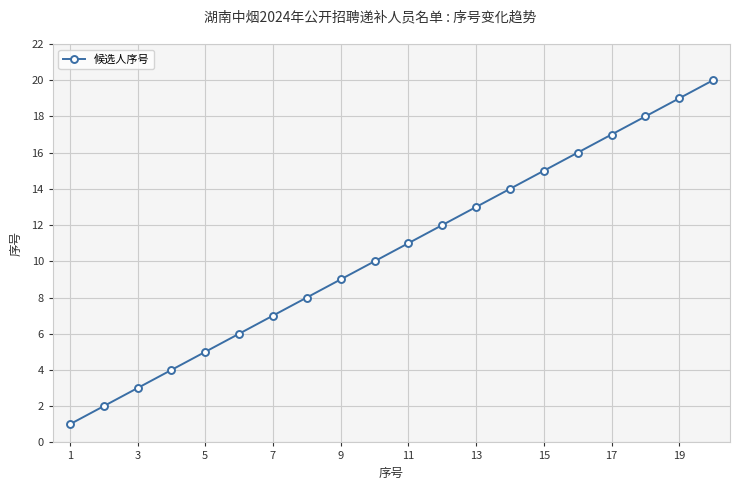

What is the difference between the maximum and second lowest values?

18